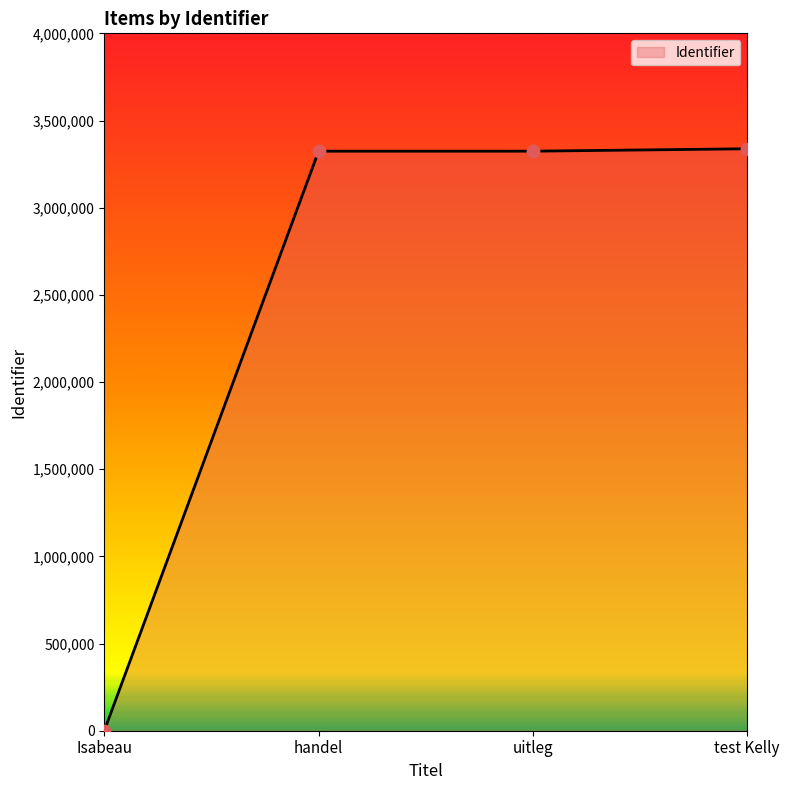

What is the change in value from Isabeau to handel?

+3324099